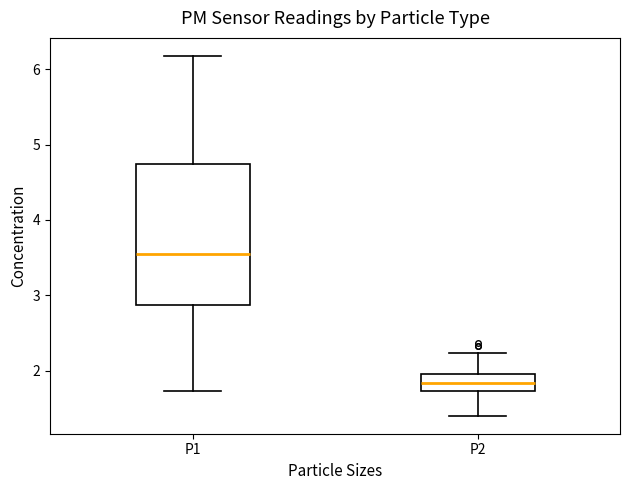

Which box has the highest median line?

P1